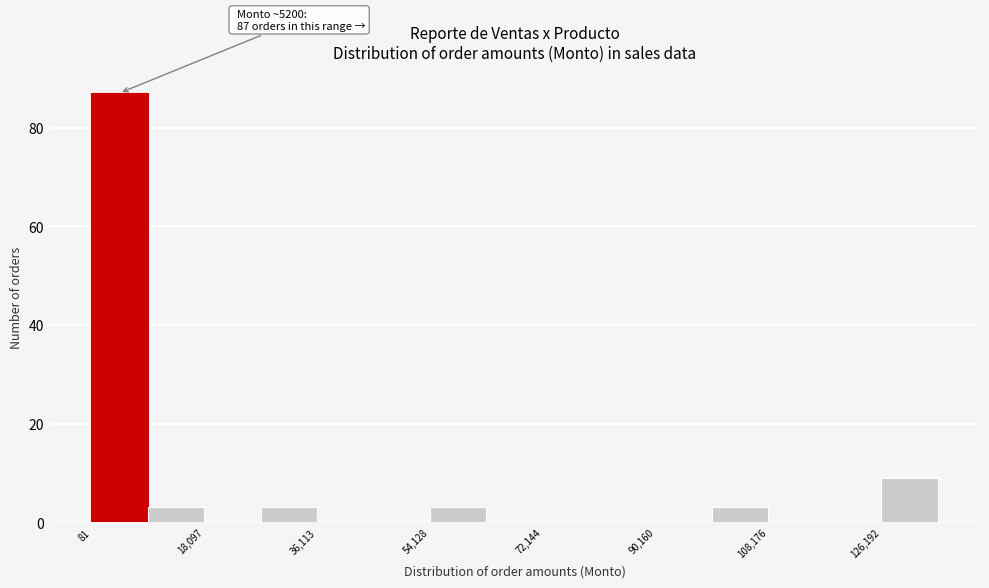

Over which range of the x-axis is the bar tallest?

0 to 10000